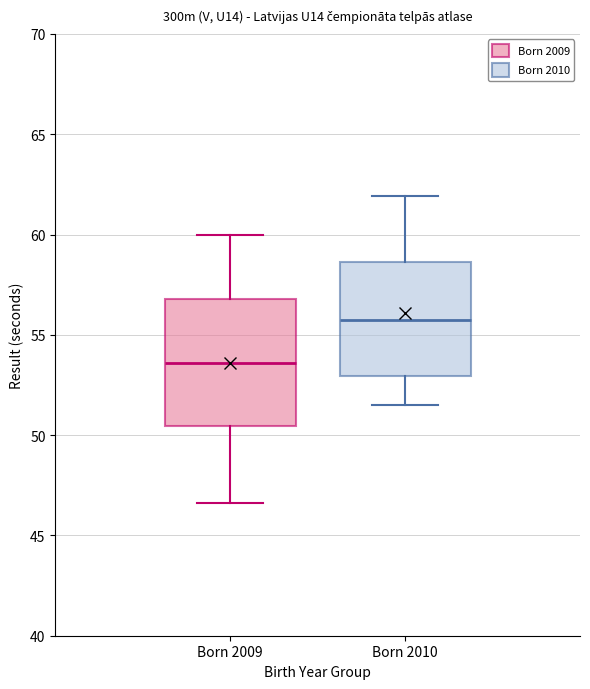

Which box has the highest median line?

Born 2010